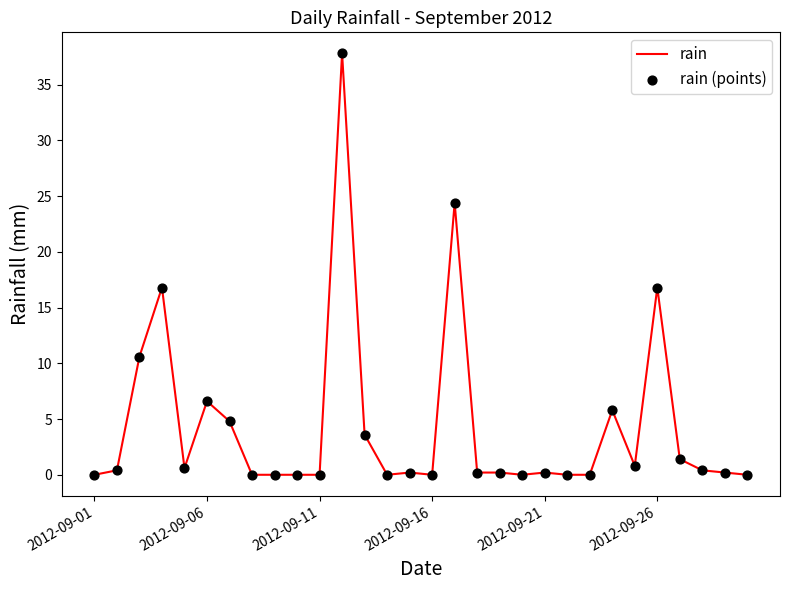

What is the difference between the maximum and minimum values?

37.8